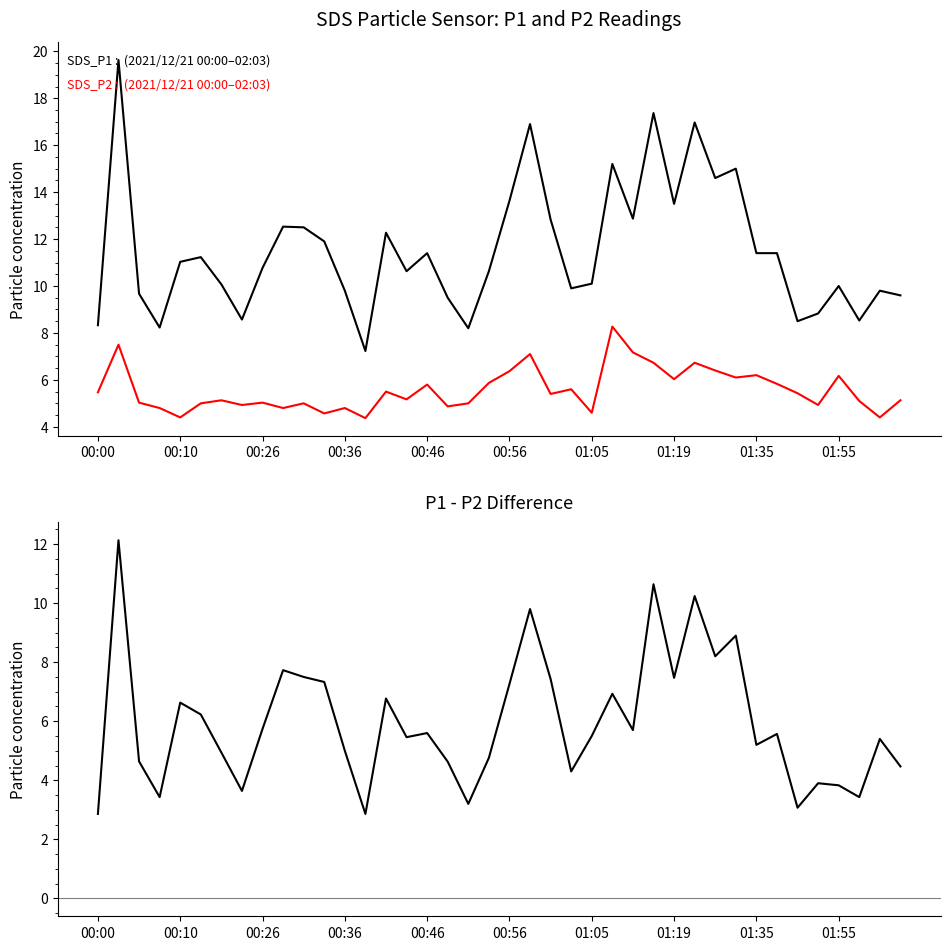

Does the chart display data point markers on the line(s)?

No